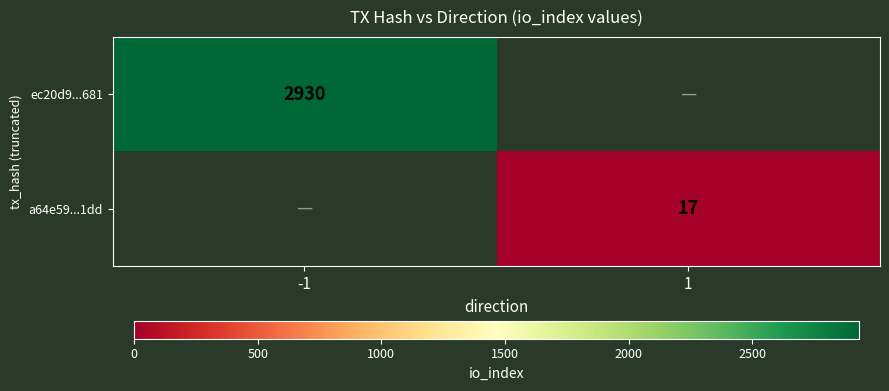

Is it true that ec20d9...681 equals 4280.3 at -1?

False